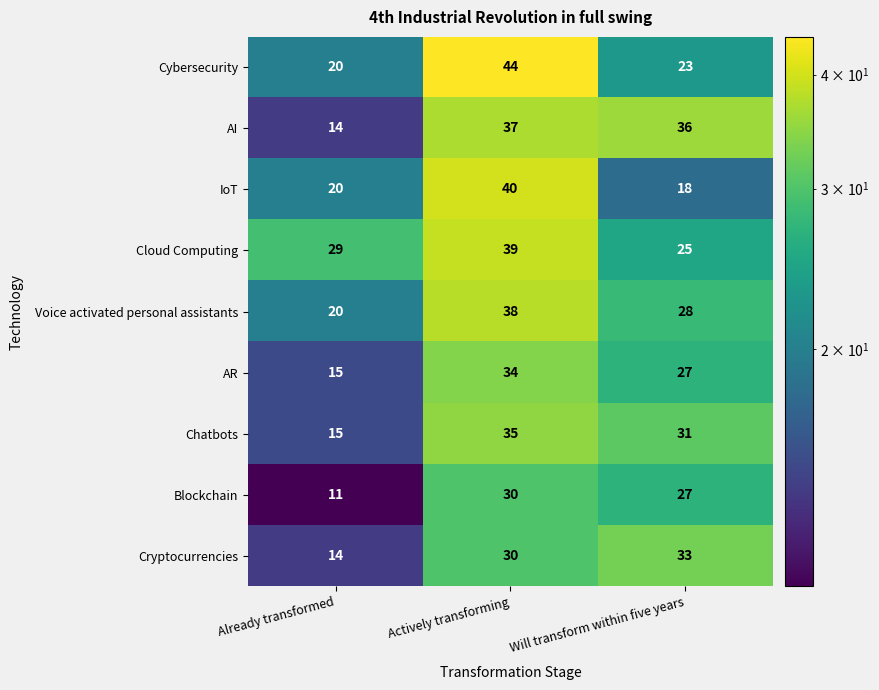

List the series in order of their peak value, highest first.

Cybersecurity, IoT, Cloud Computing, Voice activated personal assistants, AI, Chatbots, AR, Cryptocurrencies, Blockchain